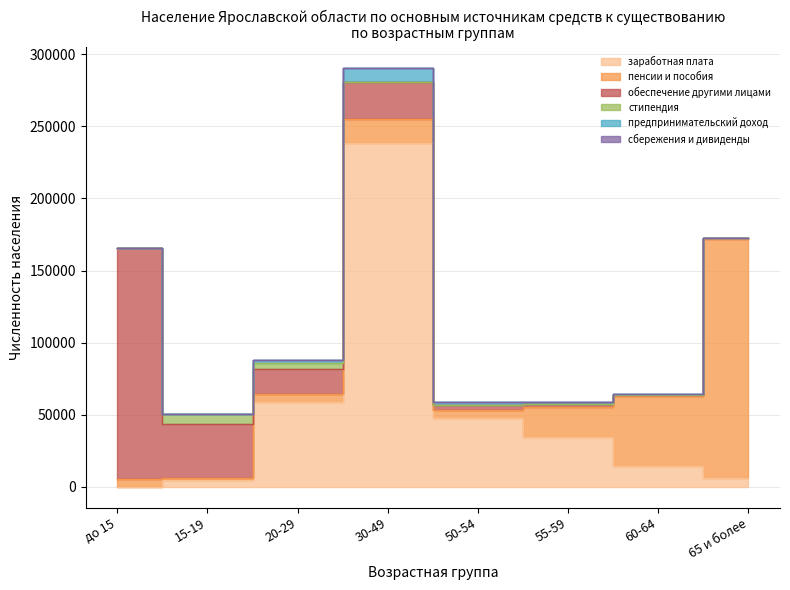

Is it true that пенсии и пособия equals 1860 at 15-19?

True